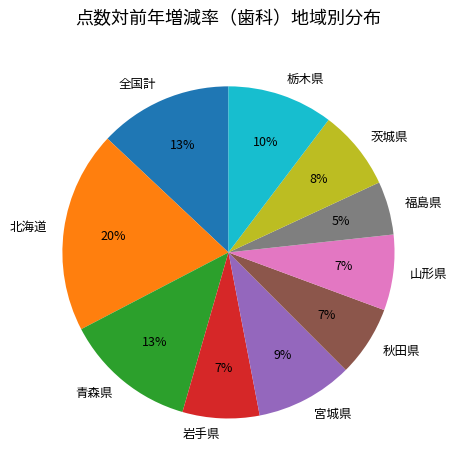

To the nearest percent, what is the difference between the 福島県 and 山形県 slice percentages?

2%